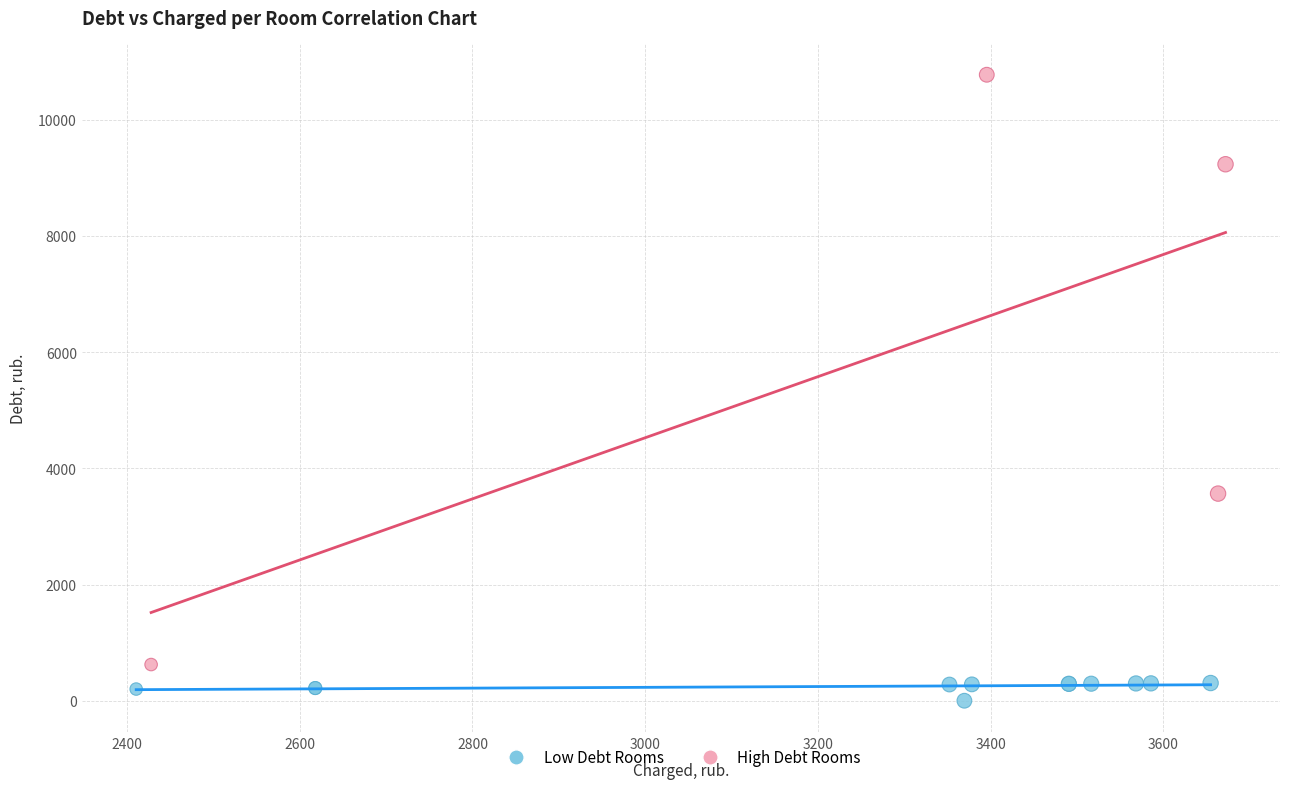

Which series contains the highest Y value?

High Debt Rooms